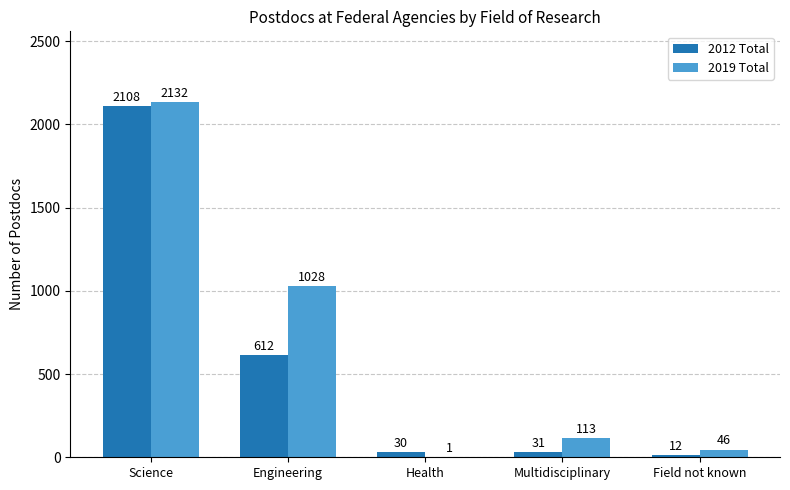

Does the chart contain stacked bars?

No